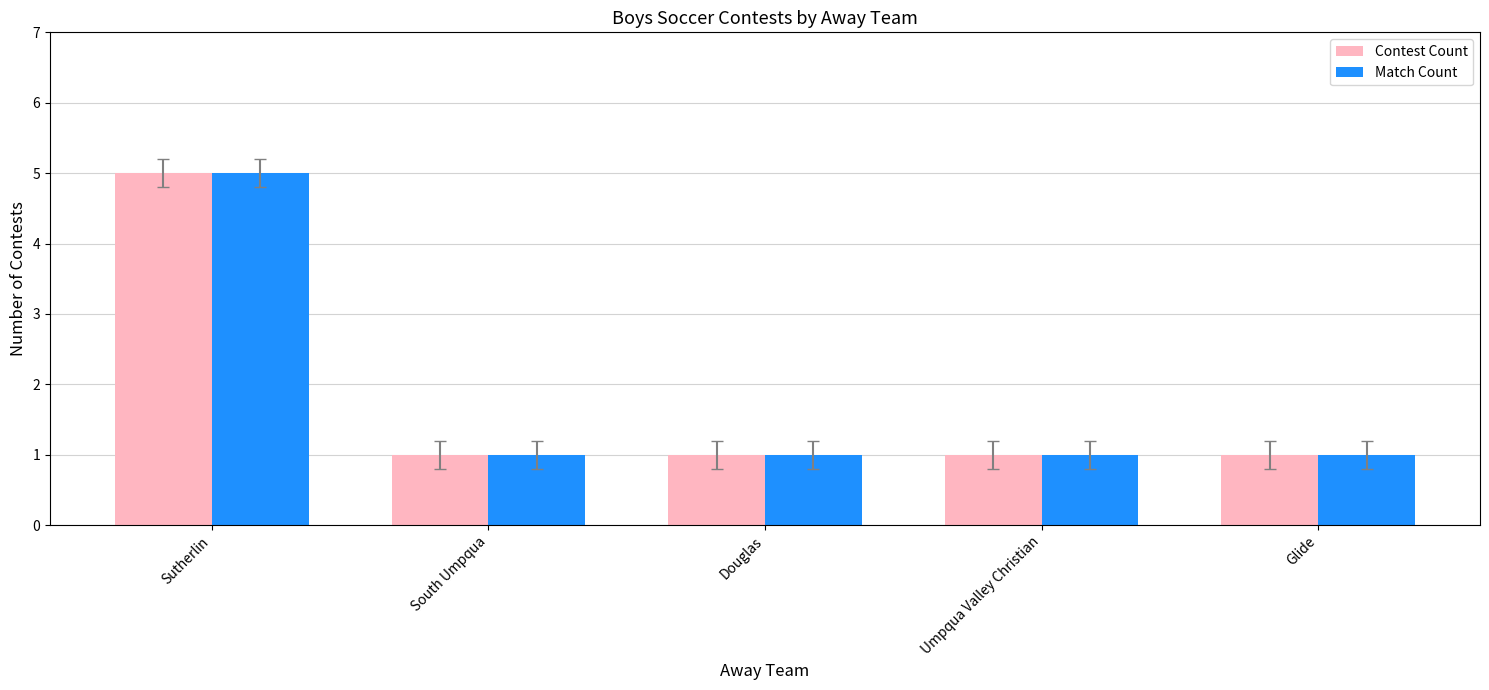

How many bars are there in each group?

2